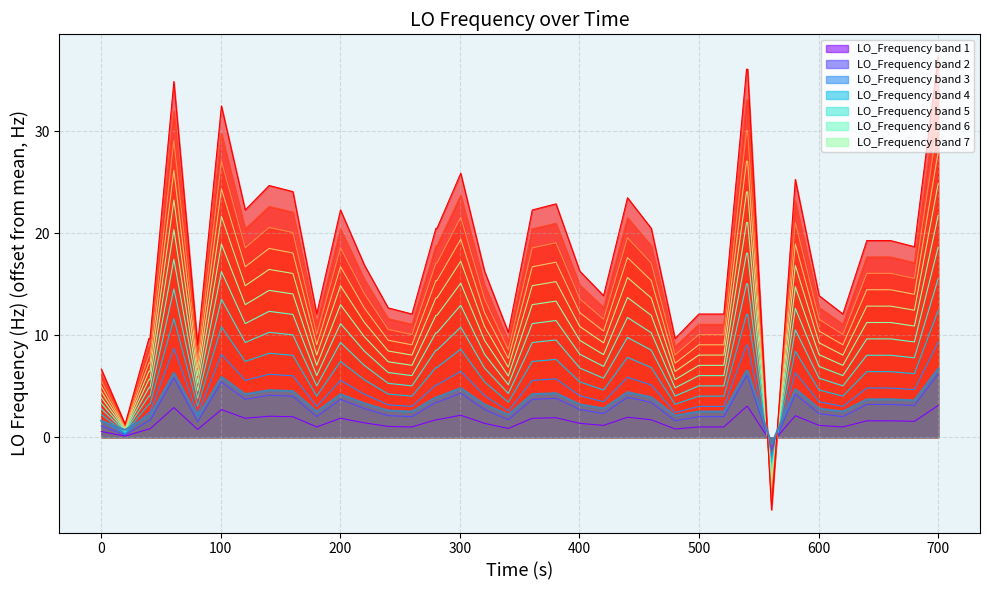

What is the greatest value displayed?

37.3